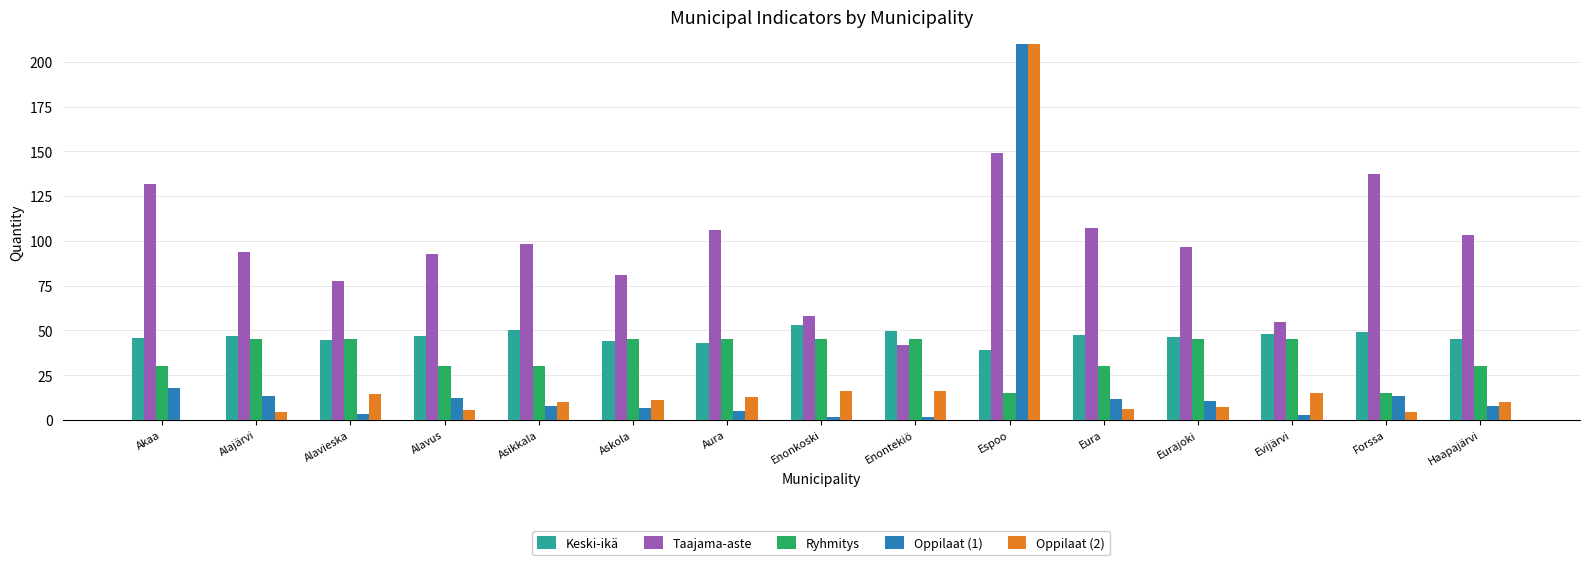

Reading left to right, what are all the values shown in this chart?

Keski-ikä: Akaa=45.5	Alajärvi=47.1	Alavieska=44.8	Alavus=46.7	Asikkala=50.4	Askola=44.0	Aura=42.9	Enonkoski=53.1	Enontekiö=49.4	Espoo=39.1	Eura=47.5	Eurajoki=46.1	Evijärvi=47.8	Forssa=49.1	Haapajärvi=45.4
Taajama-aste: Akaa=132.0	Alajärvi=94.1	Alavieska=77.7	Alavus=92.5	Asikkala=98.1	Askola=80.7	Aura=106.1	Enonkoski=58.1	Enontekiö=42.0	Espoo=149.2	Eura=107.0	Eurajoki=96.6	Evijärvi=54.6	Forssa=137.4	Haapajärvi=103.5
Ryhmitys: Akaa=30.0	Alajärvi=45.0	Alavieska=45.0	Alavus=30.0	Asikkala=30.0	Askola=45.0	Aura=45.0	Enonkoski=45.0	Enontekiö=45.0	Espoo=15.0	Eura=30.0	Eurajoki=45.0	Evijärvi=45.0	Forssa=15.0	Haapajärvi=30.0
Oppilaat (1): Akaa=17.7	Alajärvi=13.3	Alavieska=3.3	Alavus=12.0	Asikkala=7.7	Askola=6.6	Aura=4.8	Enonkoski=1.5	Enontekiö=1.5	Espoo=341.2	Eura=11.9	Eurajoki=10.4	Evijärvi=2.6	Forssa=13.2	Haapajärvi=7.7
Oppilaat (2): Akaa=0.0	Alajärvi=4.4	Alavieska=14.4	Alavus=5.7	Asikkala=9.9	Askola=11.1	Aura=12.8	Enonkoski=16.2	Enontekiö=16.2	Espoo=323.6	Eura=5.8	Eurajoki=7.2	Evijärvi=15.1	Forssa=4.4	Haapajärvi=10.0